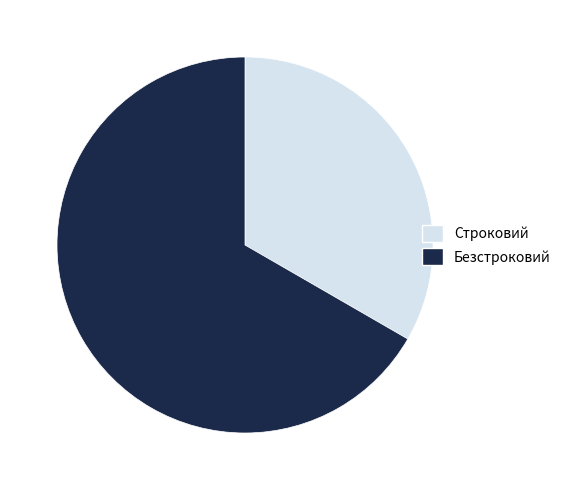

Between Строковий and Безстроковий, which is larger?

Безстроковий